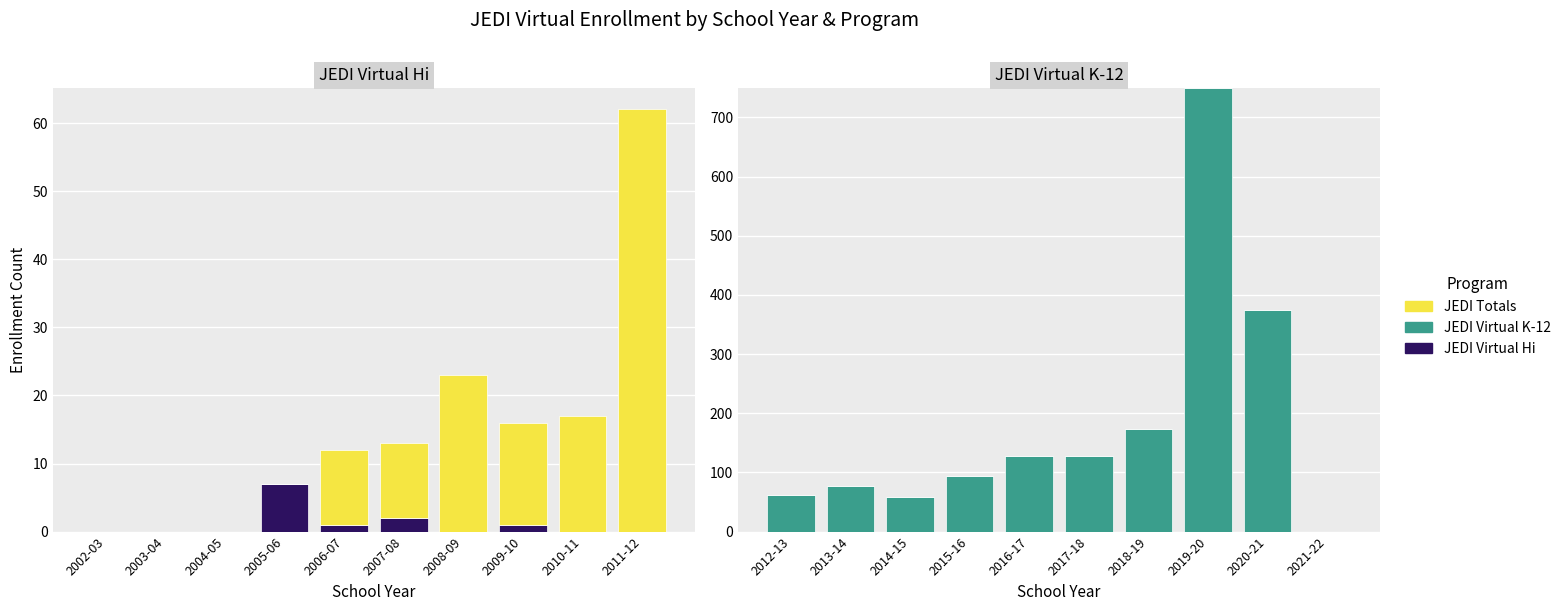

What are all the series names shown in the legend?

JEDI Virtual Hi, JEDI Virtual K-12, JEDI Totals